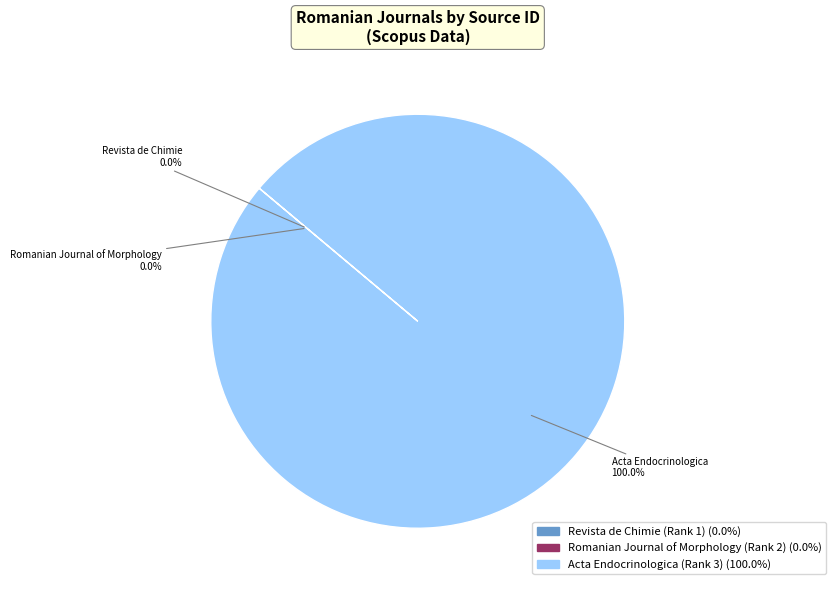

What percentage is the Acta Endocrinologica (Rank 3) slice, to the nearest percent?

100%